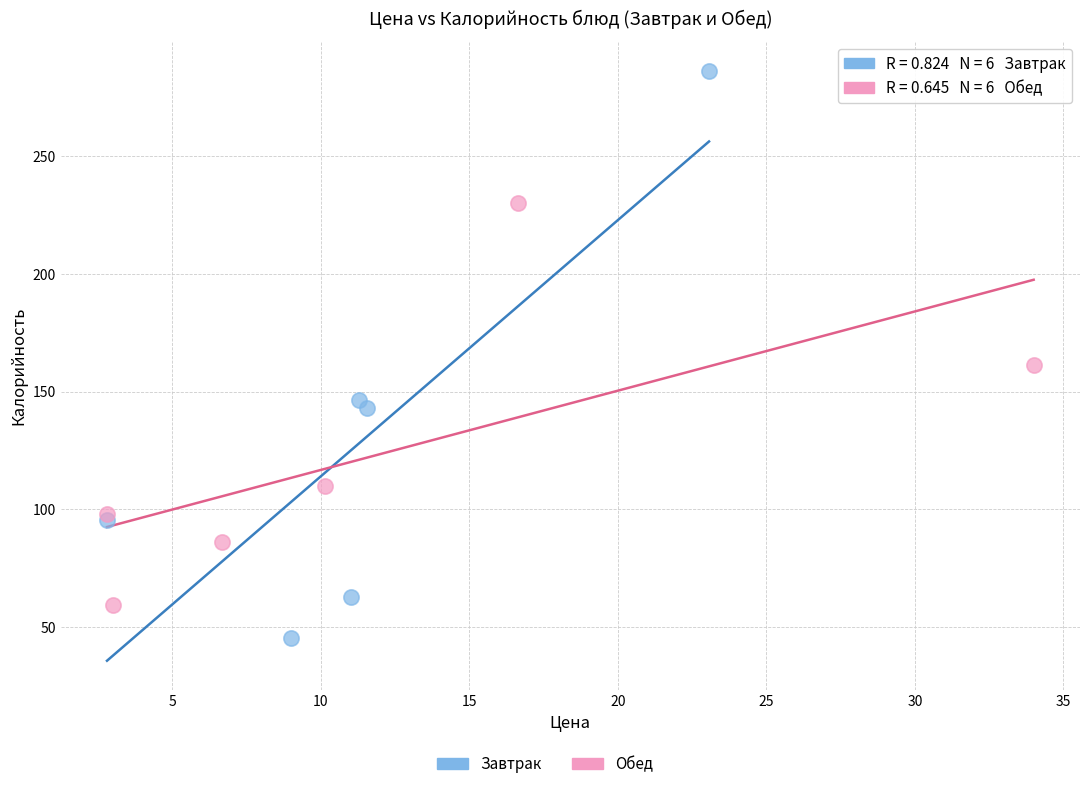

Which series contains the highest Y value?

Завтрак